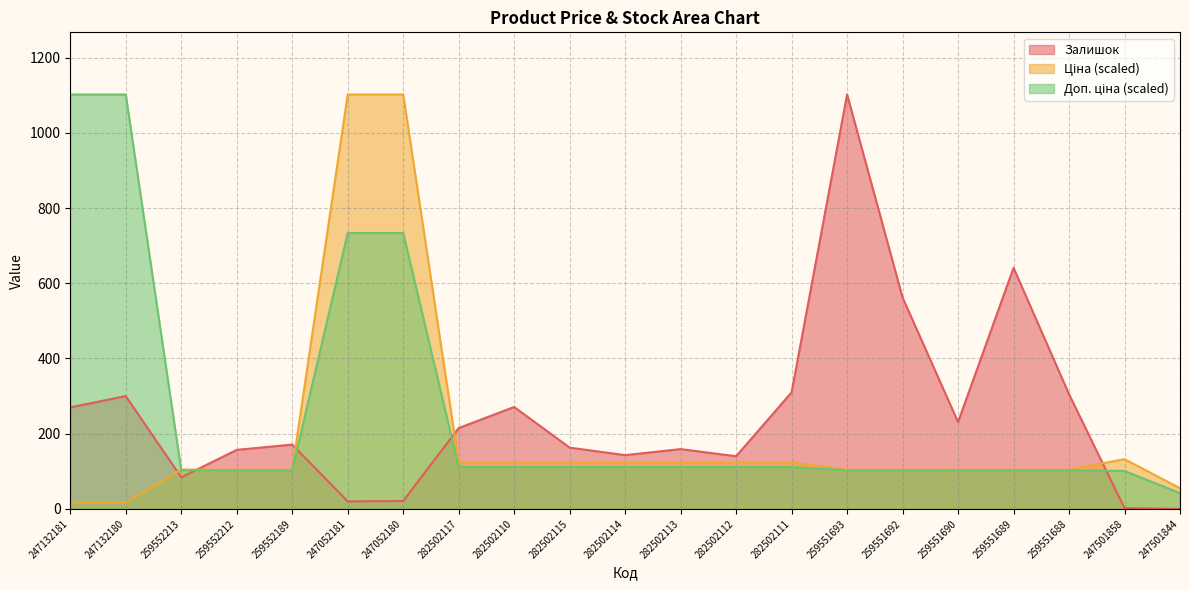

At which label does Залишок first exceed 171?

247132181